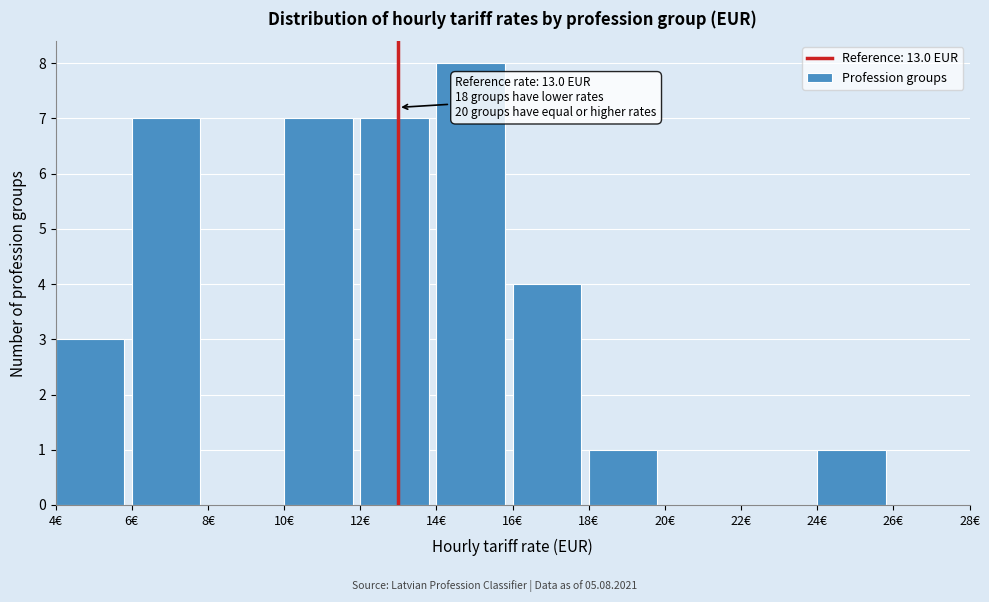

Over which range of the x-axis is the bar tallest?

14 to 16